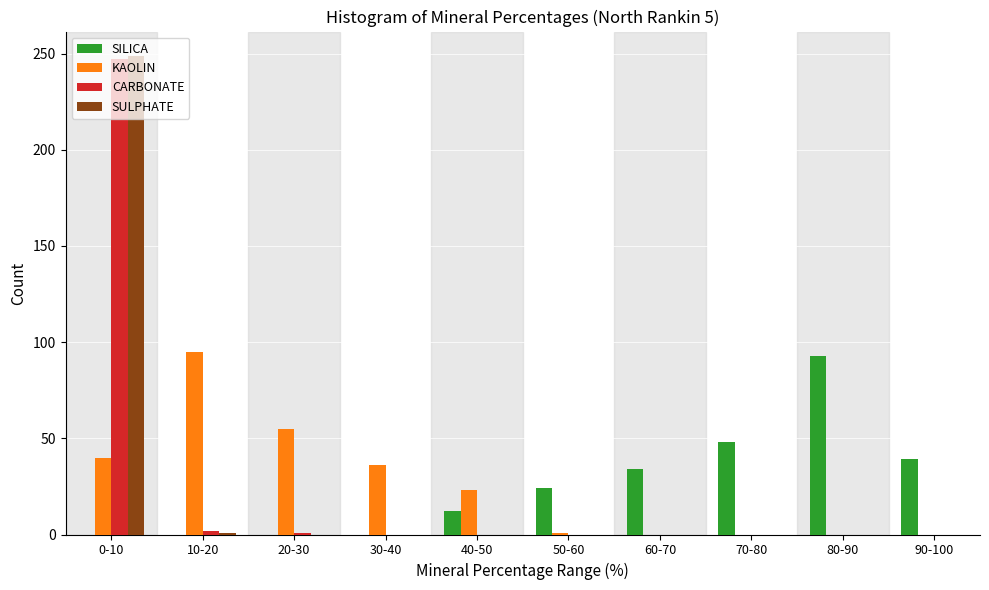

What is the total value across all series at 60-70?

34